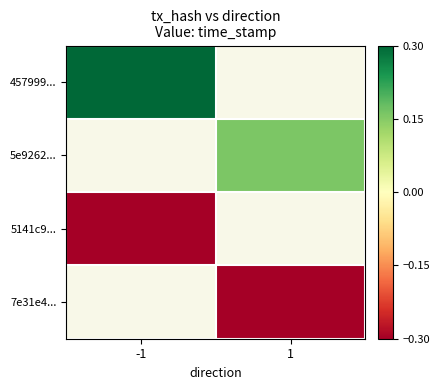

What is the minimum value for 5141c9...?

-0.3